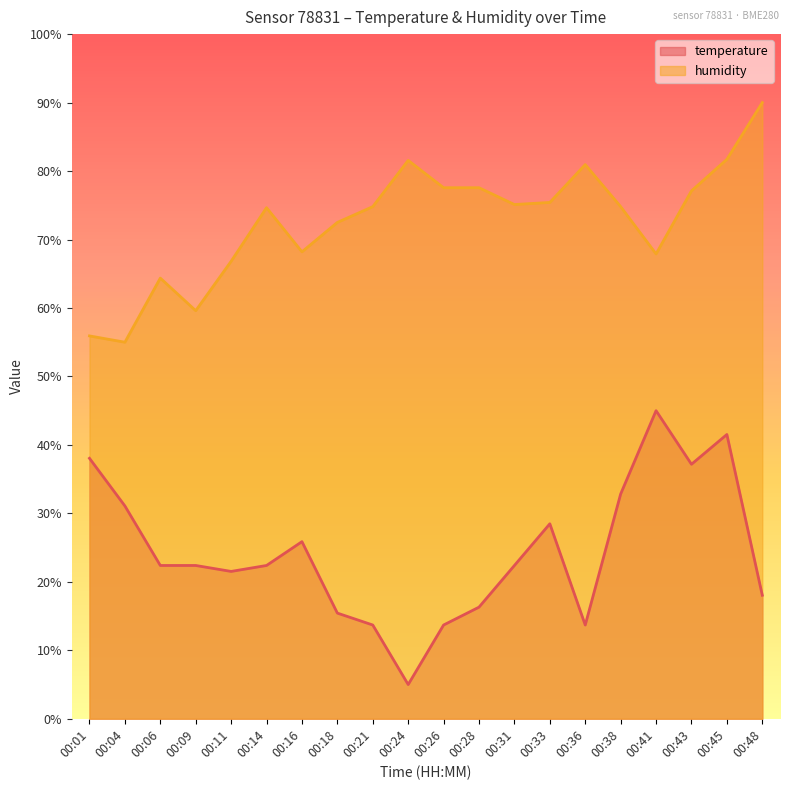

What are all the series names shown in the legend?

temperature, humidity